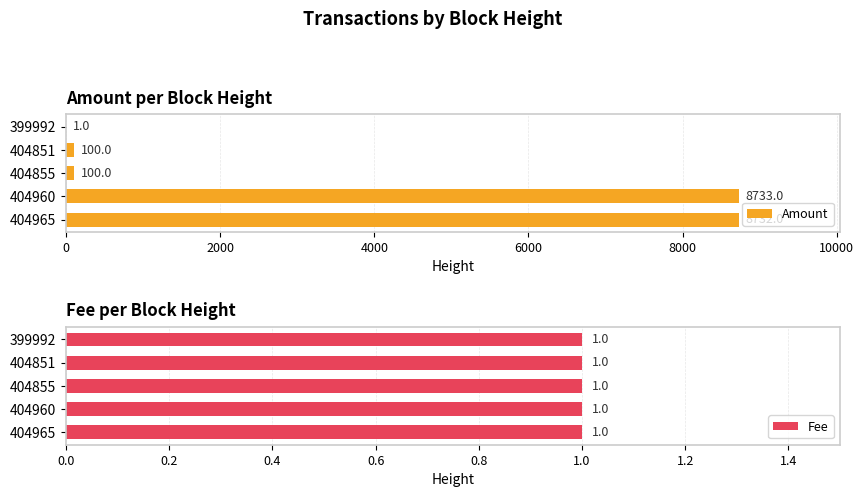

Is it true that Amount equals 100 at 404855?

True